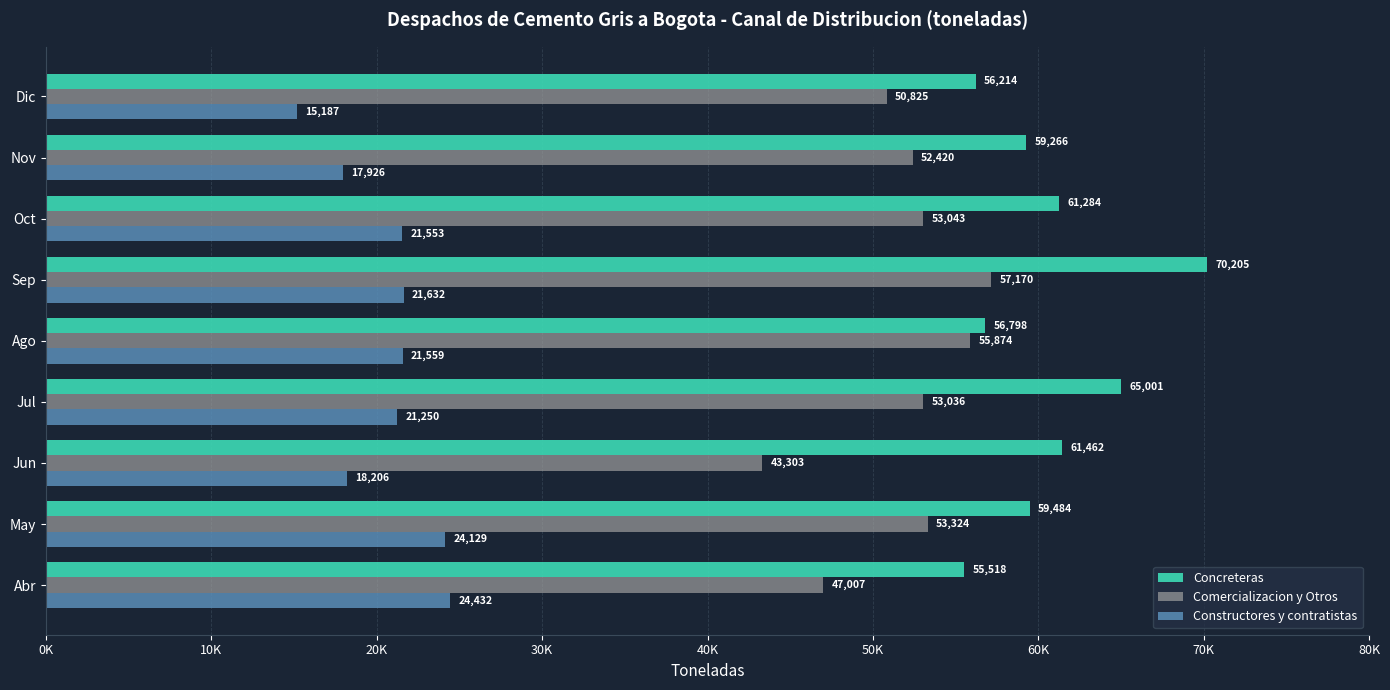

Rank the series by their average value, from lowest to highest.

Constructores y contratistas, Comercializacion y Otros, Concreteras